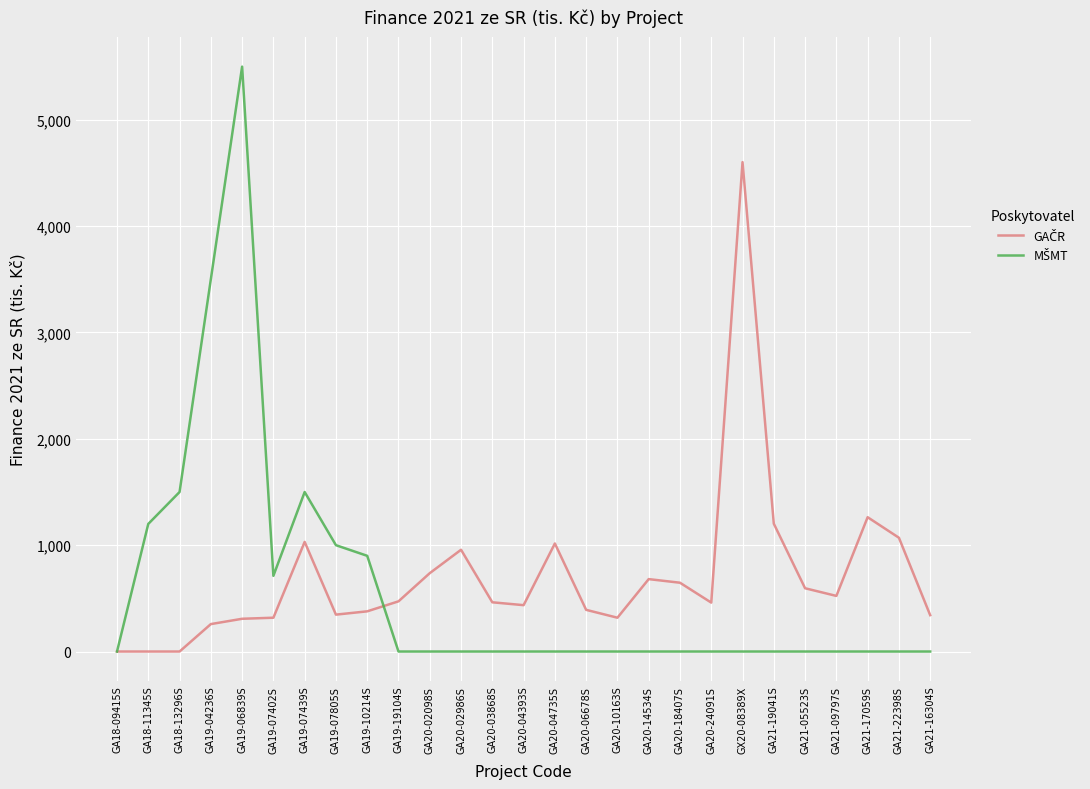

What is the maximum value shown in the chart?

5500